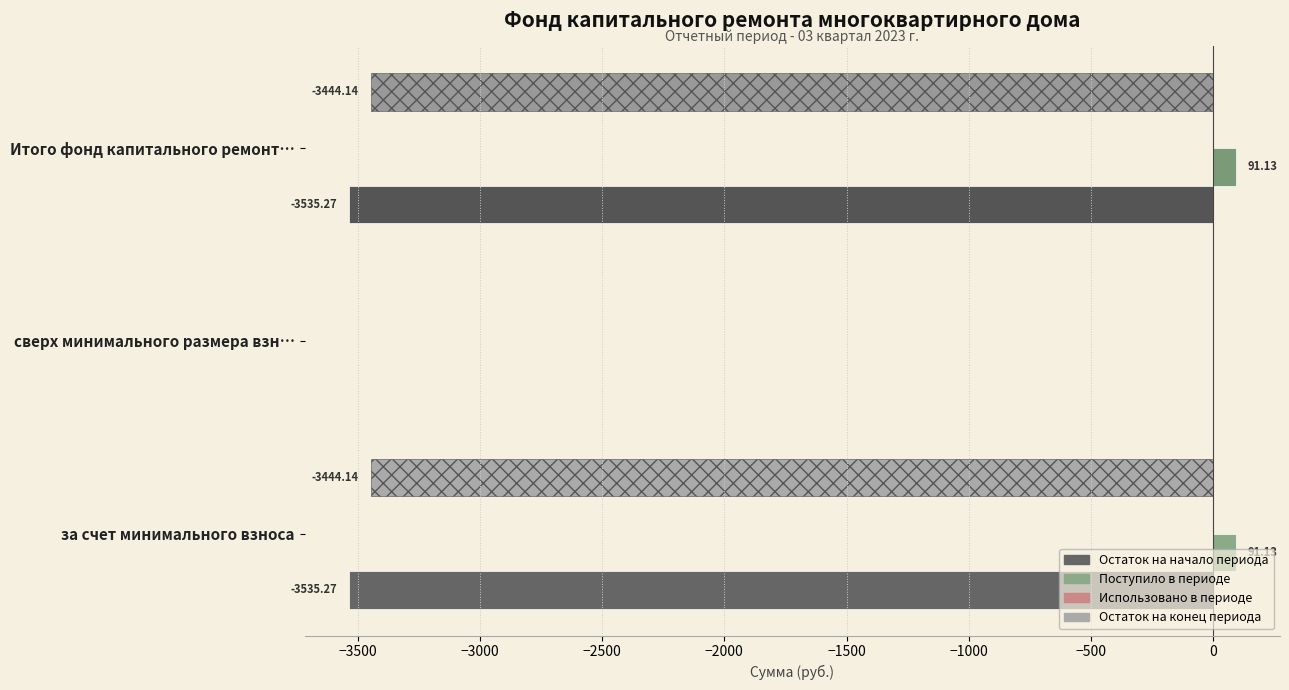

Are the bars grouped side by side (vs. stacked)?

Yes